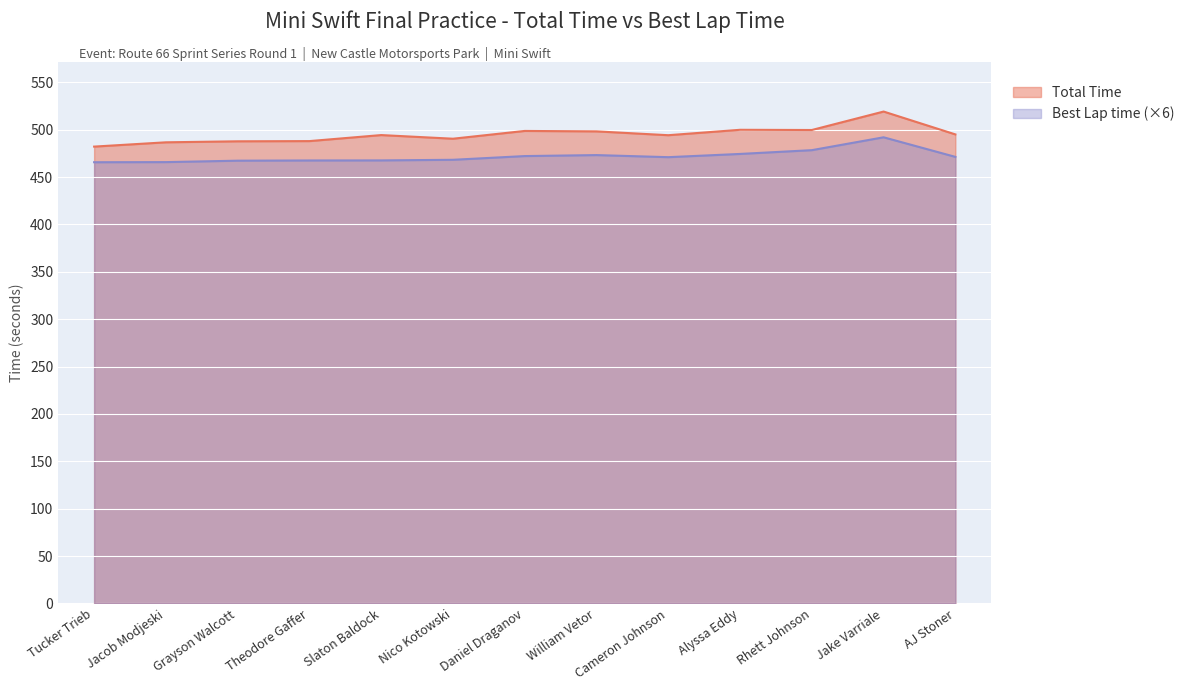

Count the number of categories in the chart.

13